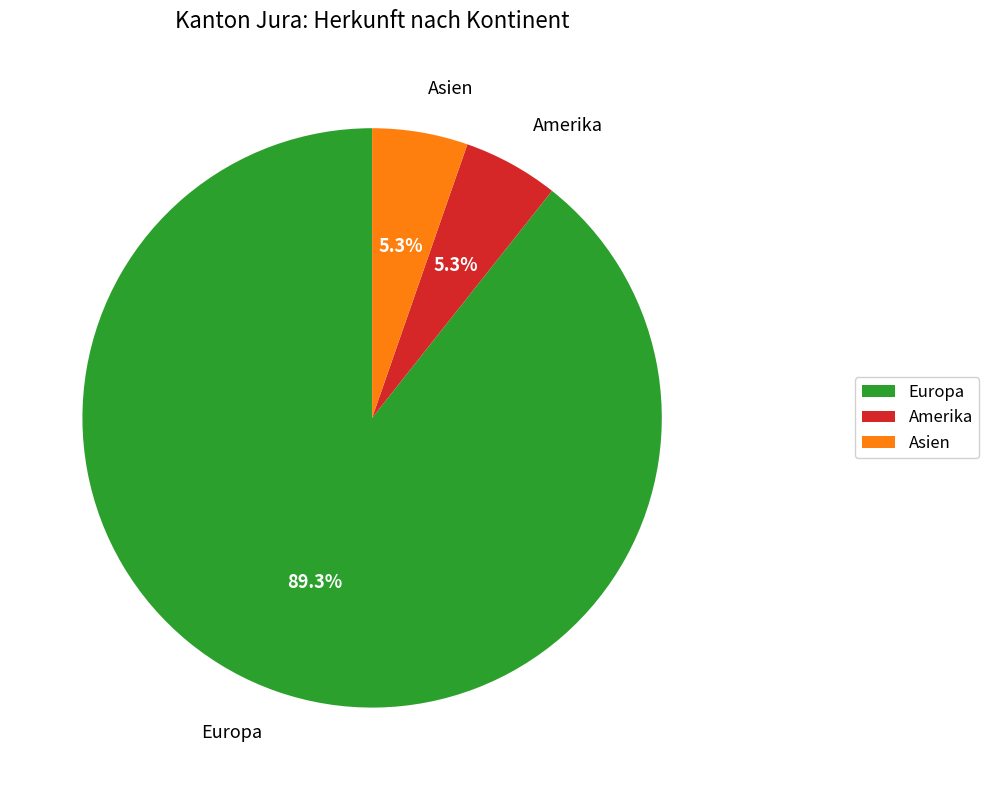

Which category has the biggest portion of the pie?

Europa